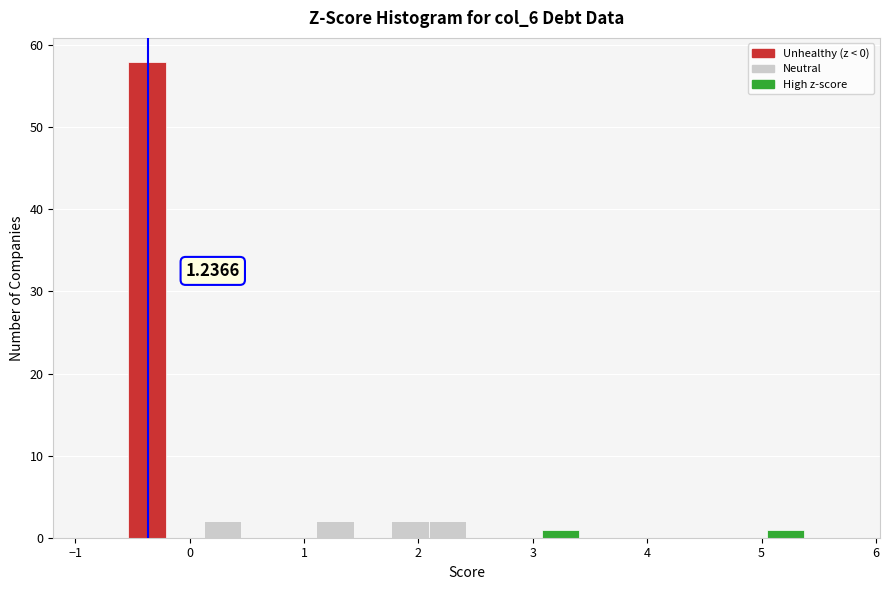

Around what value on the x-axis is the tallest bar? Give the approximate position of its centre, as read against the axis.

-0.4